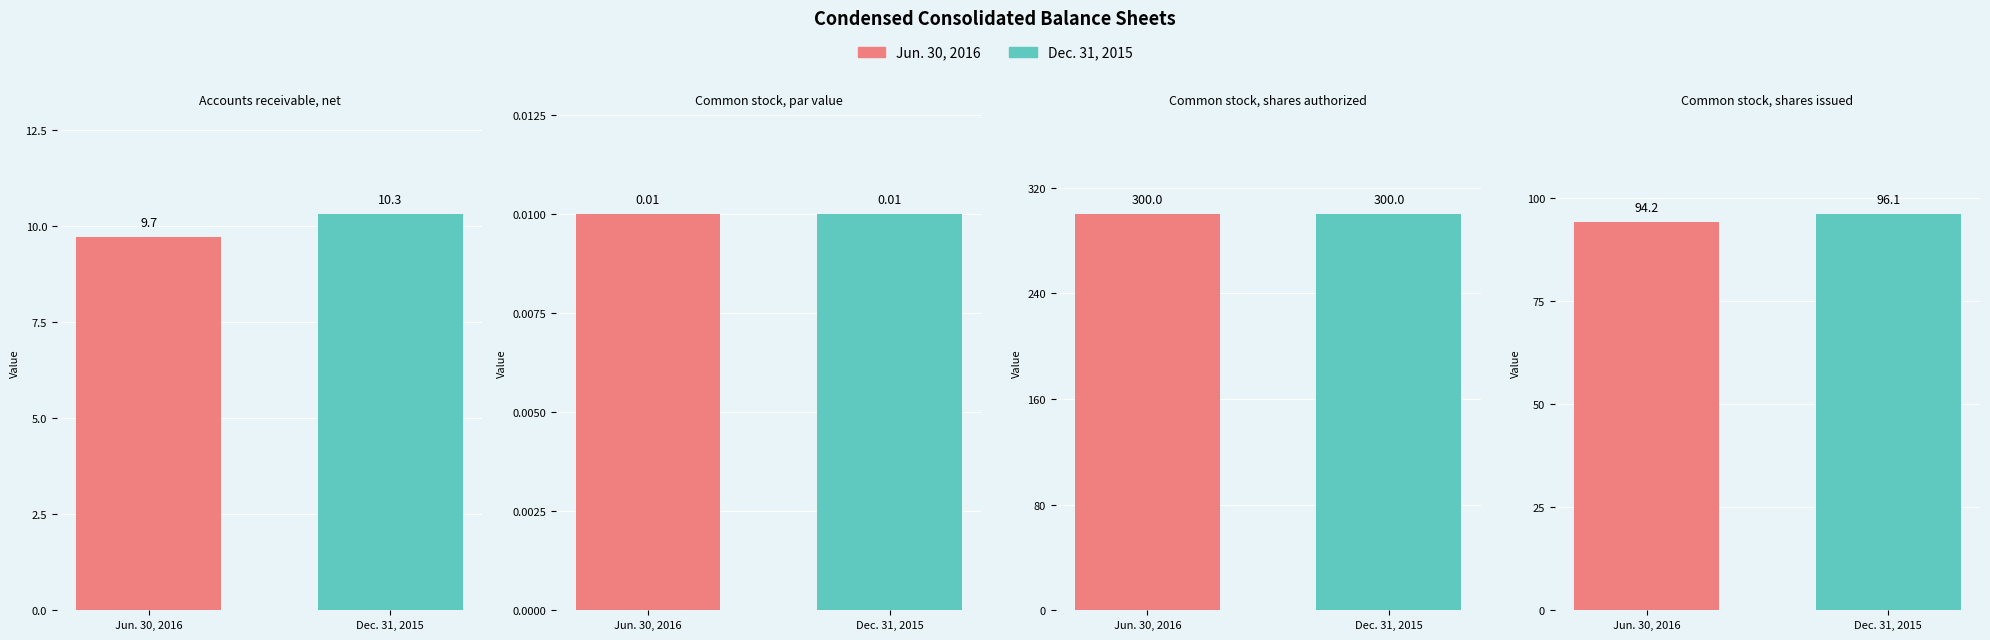

Which series has the largest total across all categories?

Dec. 31, 2015